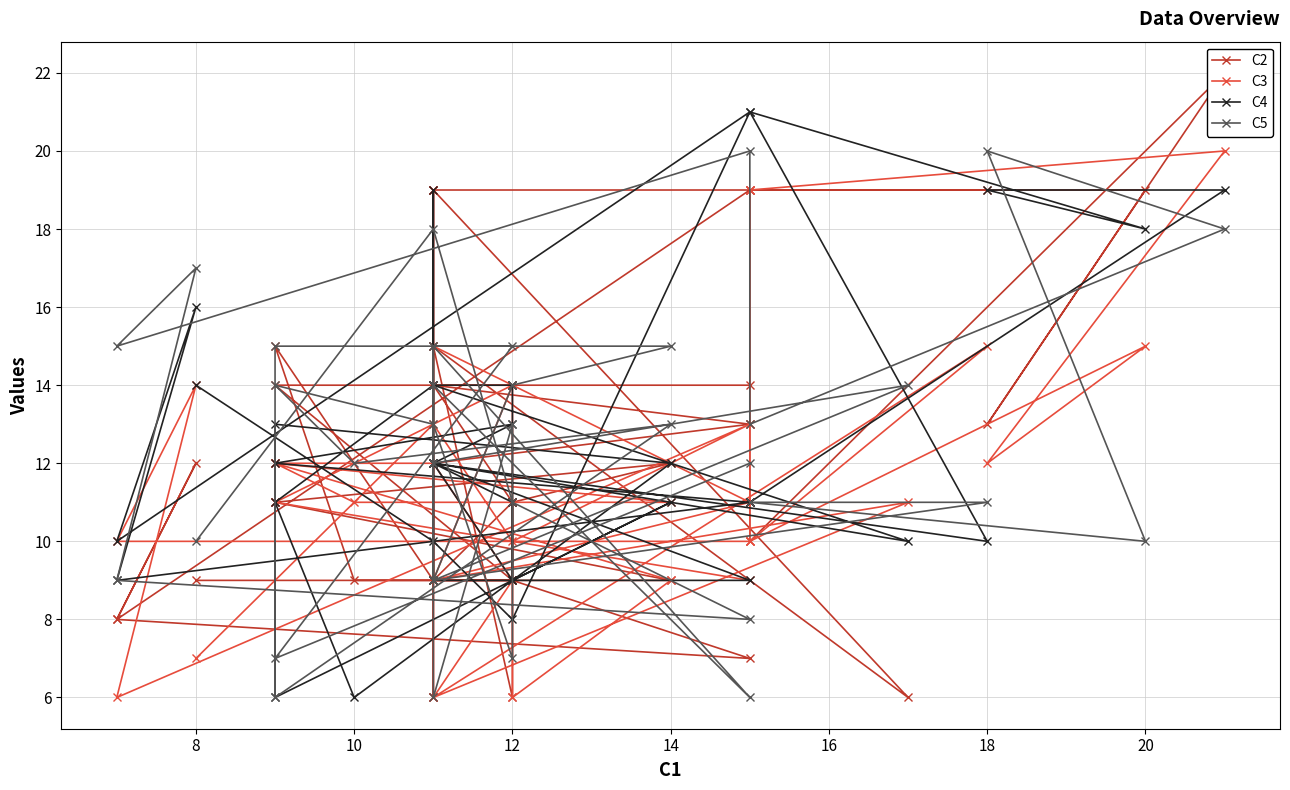

How many times do C4 and C2 cross each other?

21